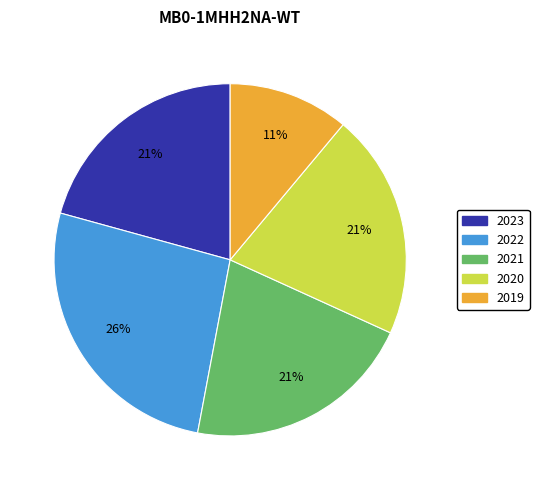

What is the largest slice in the pie chart?

2022